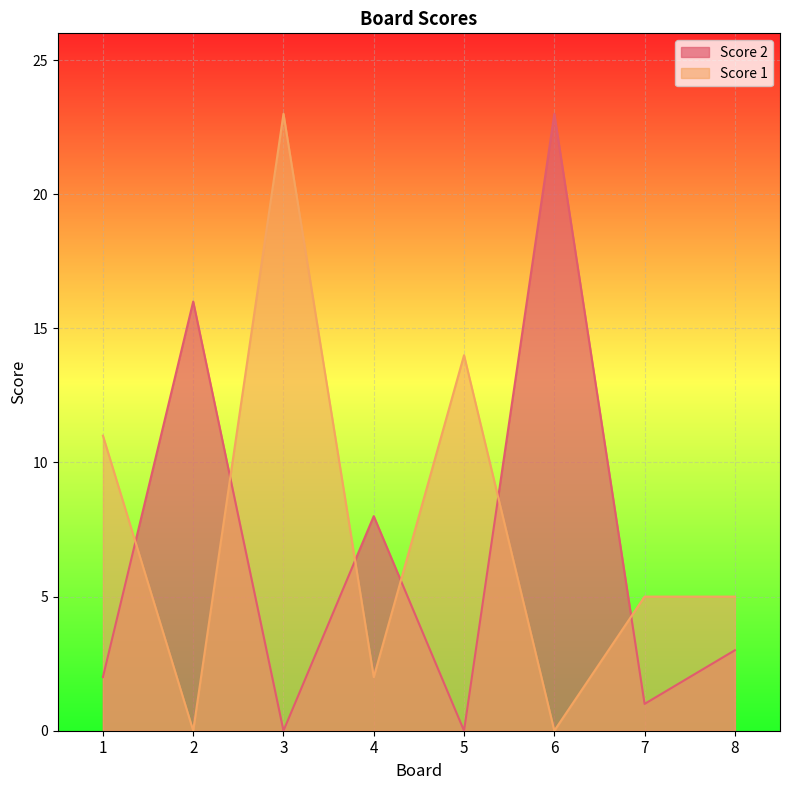

The Score 1 series shows 3 at 1. True or false?

False